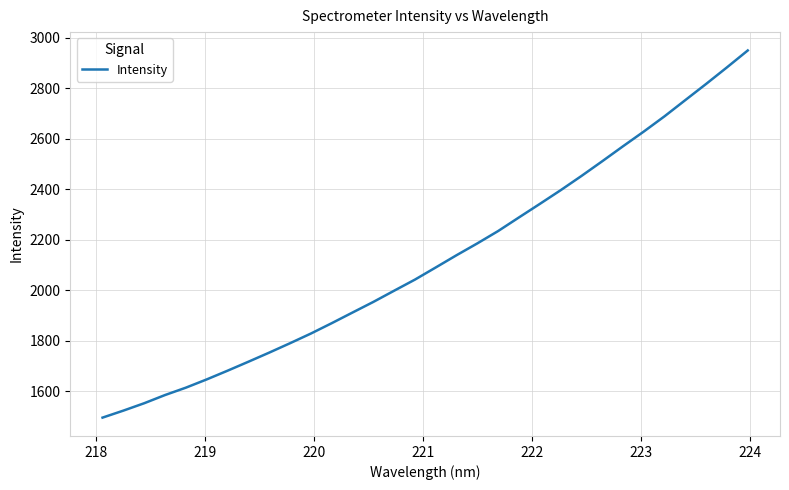

What is the smallest value displayed?

1495.6